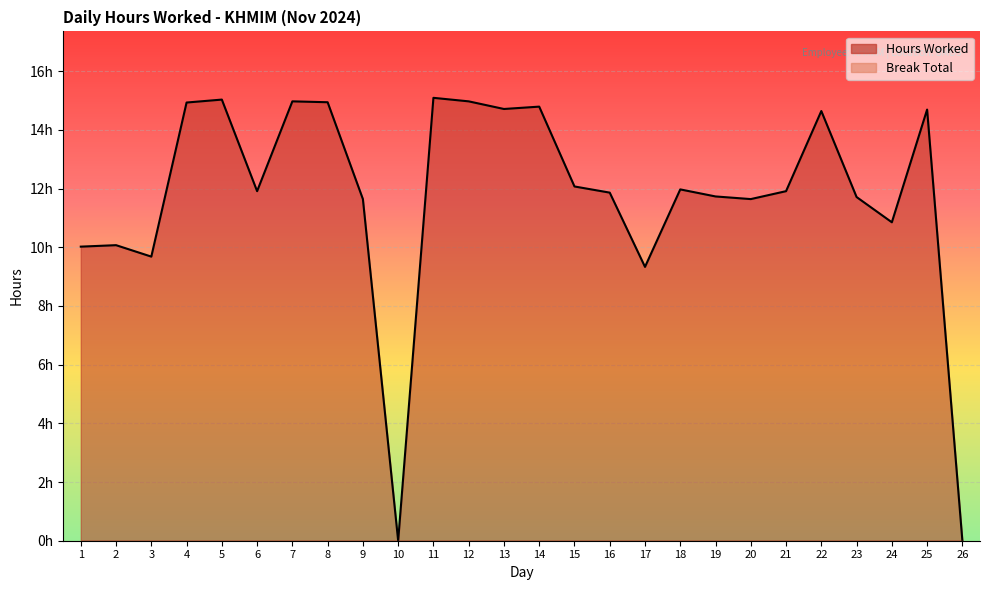

True or false: the data shows 4.1 at 20.

False